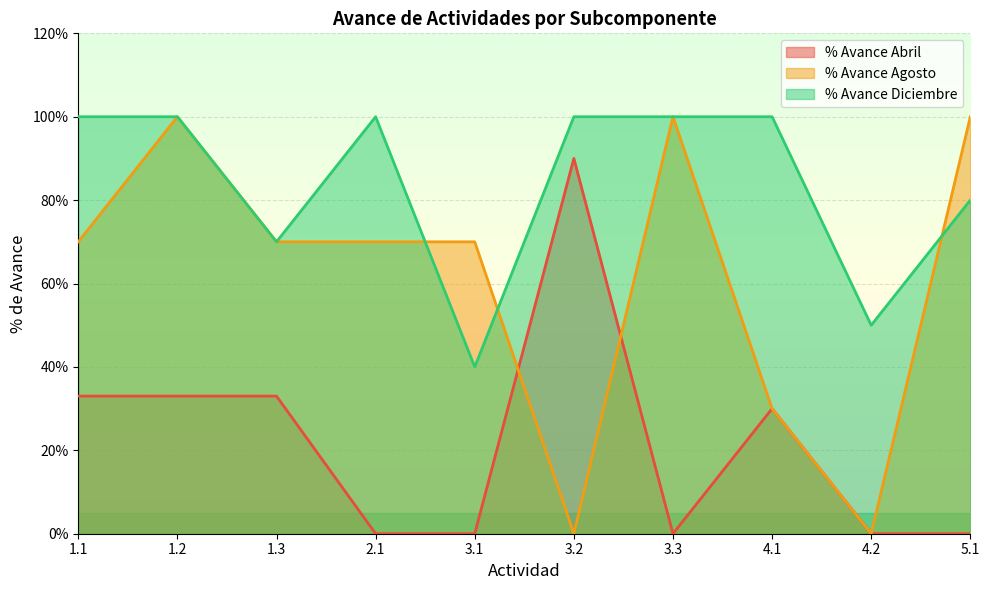

Which series ends up on top after the final intersection of % Avance Abril and % Avance Agosto?

% Avance Agosto